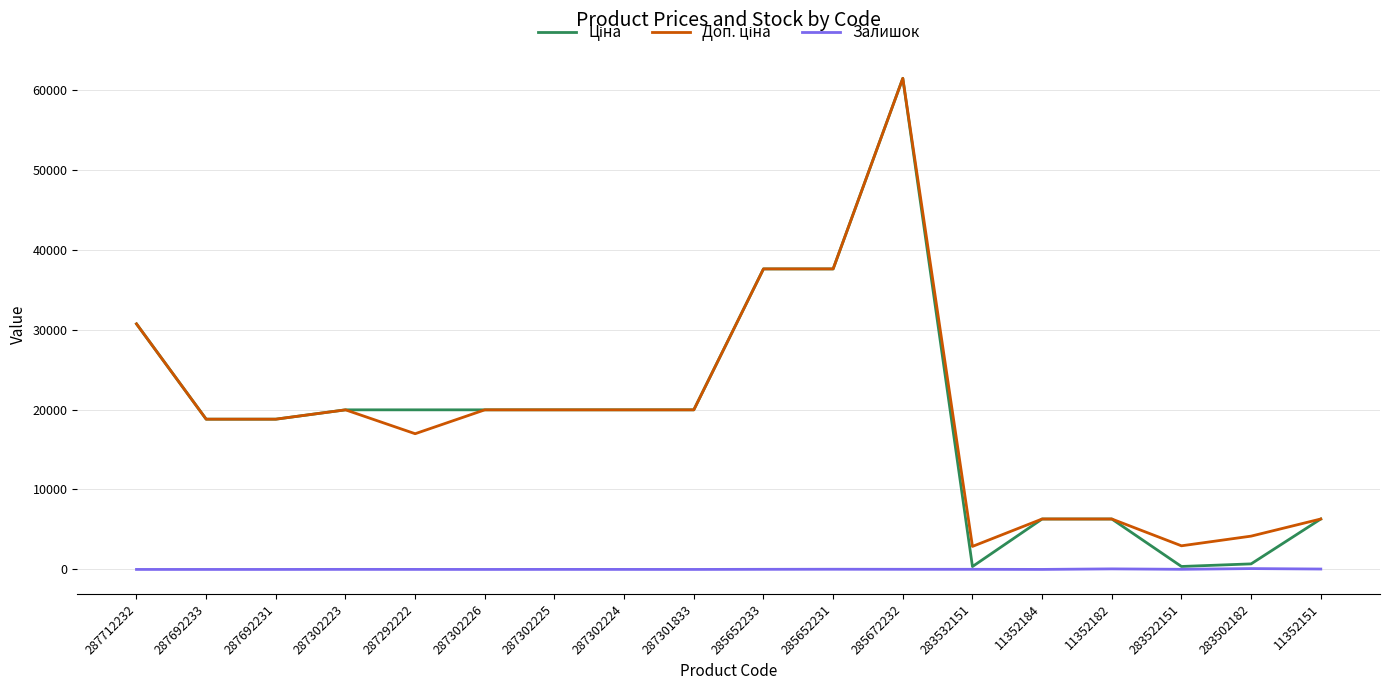

At how many categories does at least one series exceed 25414?

4